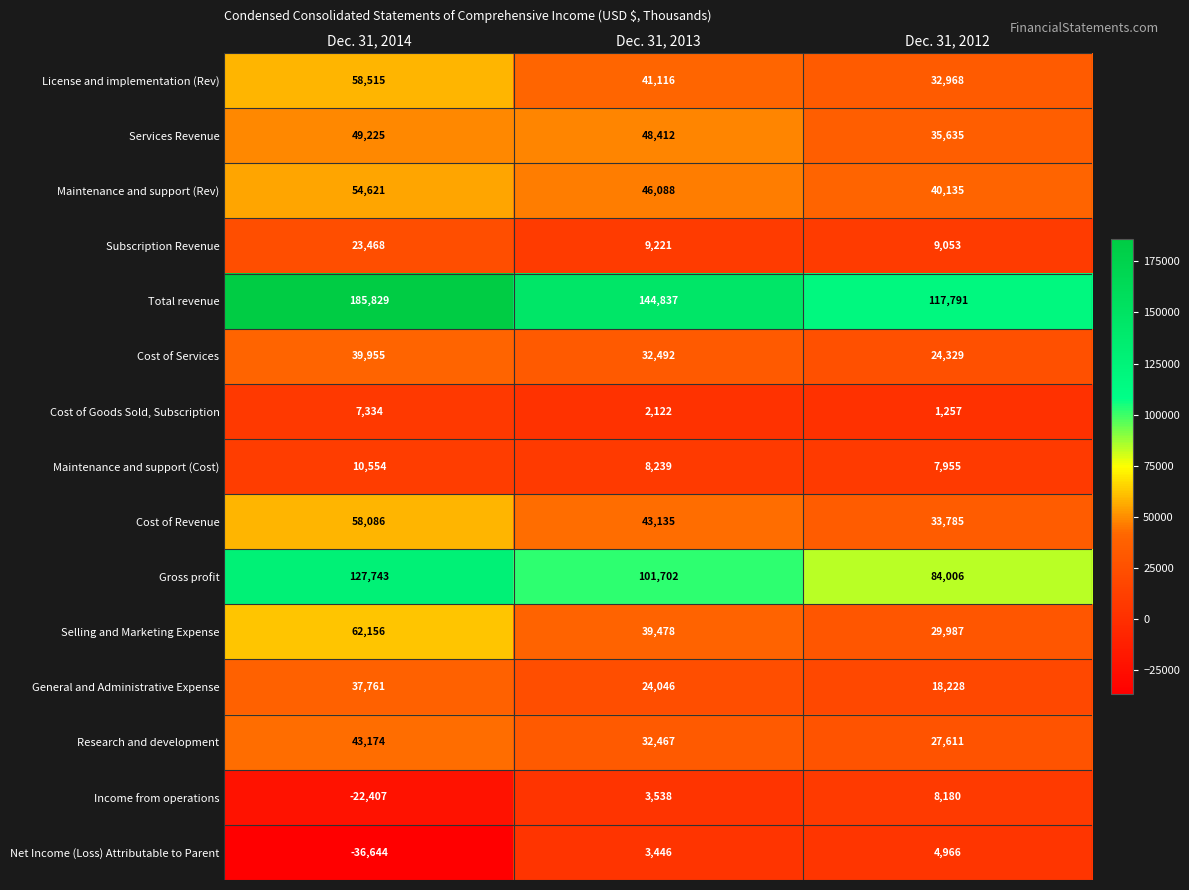

At which label is Services Revenue closest to 42430?

Dec. 31, 2013